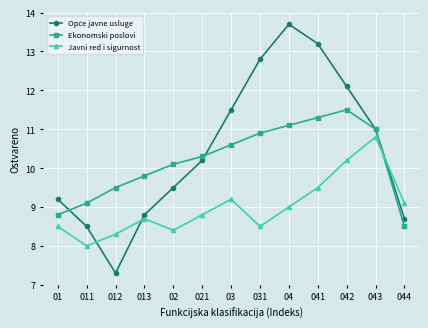

Where do Javni red i sigurnost and Ekonomski poslovi first cross each other?

043 and 044